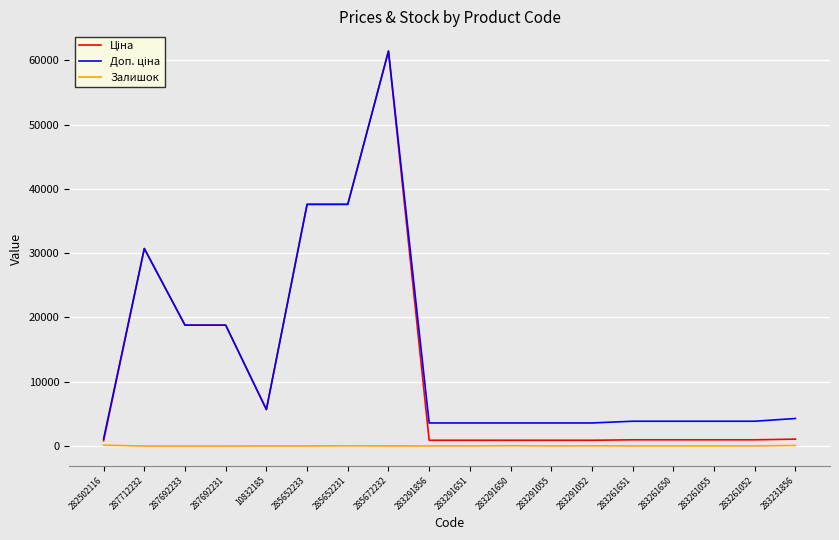

At which category does the chart reach its peak across all series?

285672232